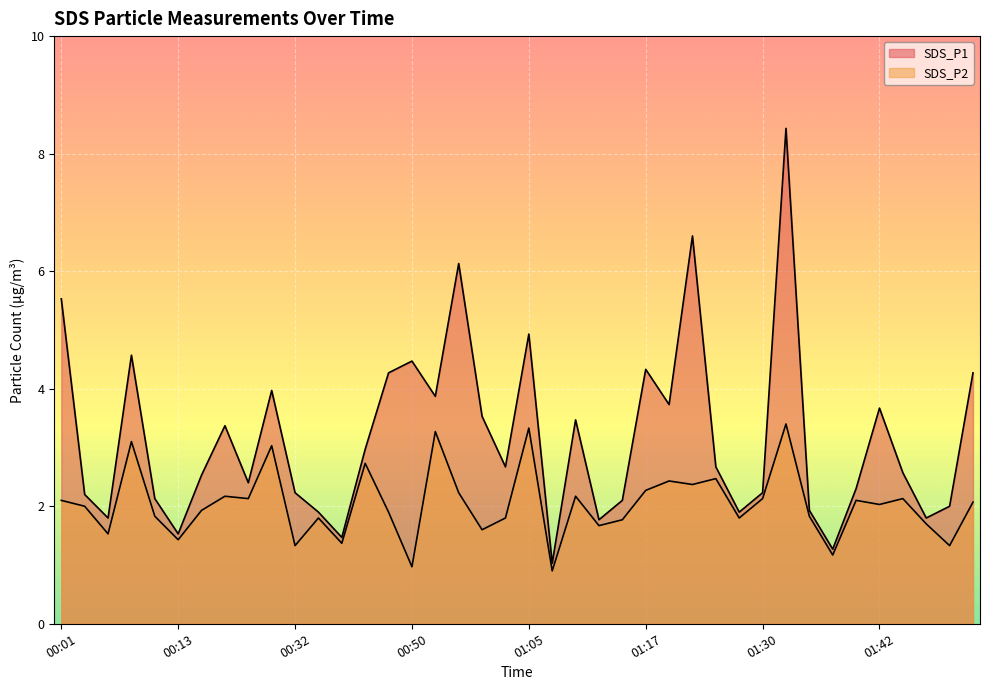

What is the average value of the SDS_P2 series?

2.0